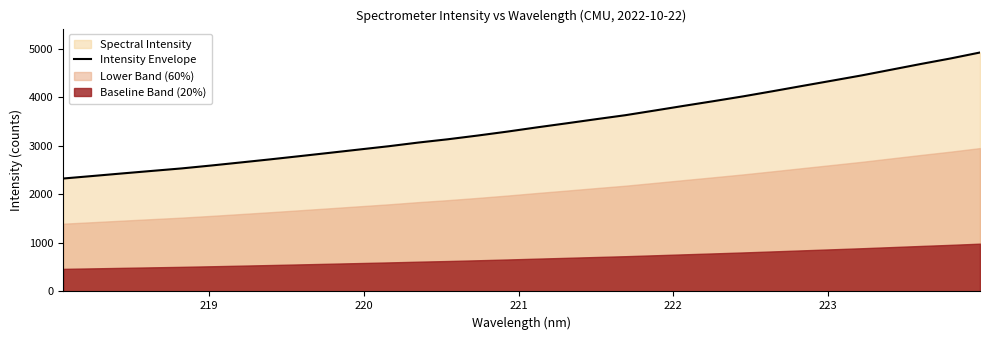

What is the highest value of the Intensity Envelope series?

4927.7